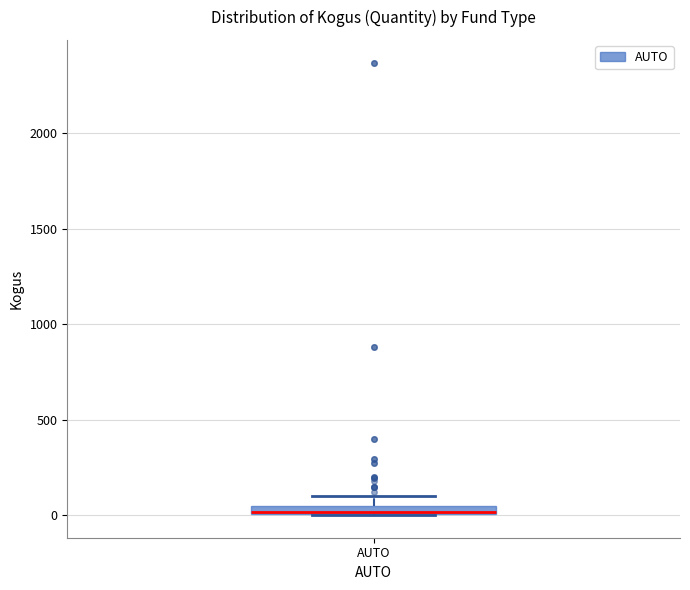

Where is the lower edge of the box for AUTO on the y-axis? The values are not printed on the chart, so give them approximately, as read against the axis.

0